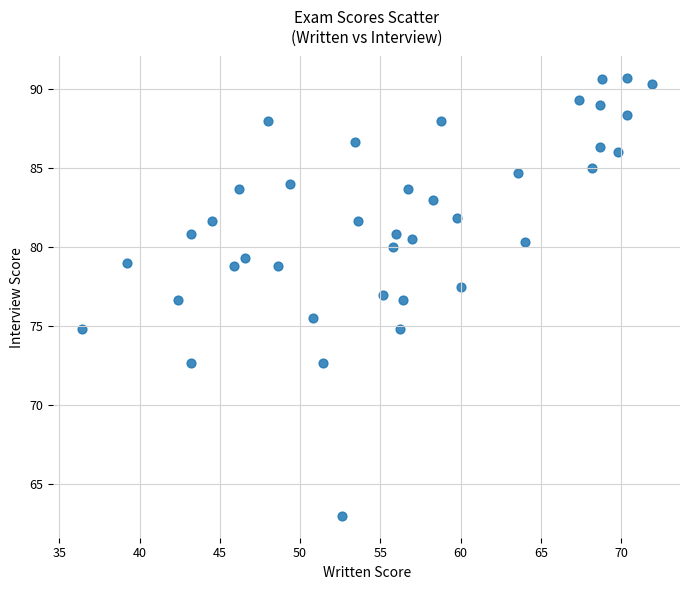

What is the range of Y values (max minus min)?

27.7